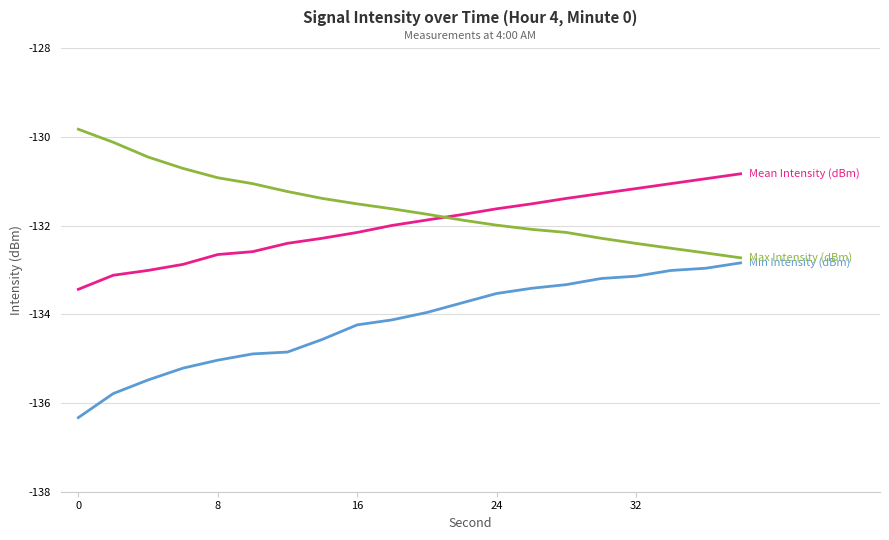

What is the greatest value displayed?

-129.8